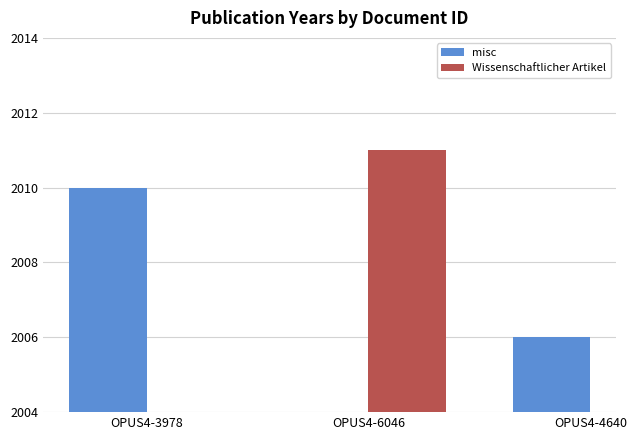

The value of misc at OPUS4-4640 is 3287. True or false?

False